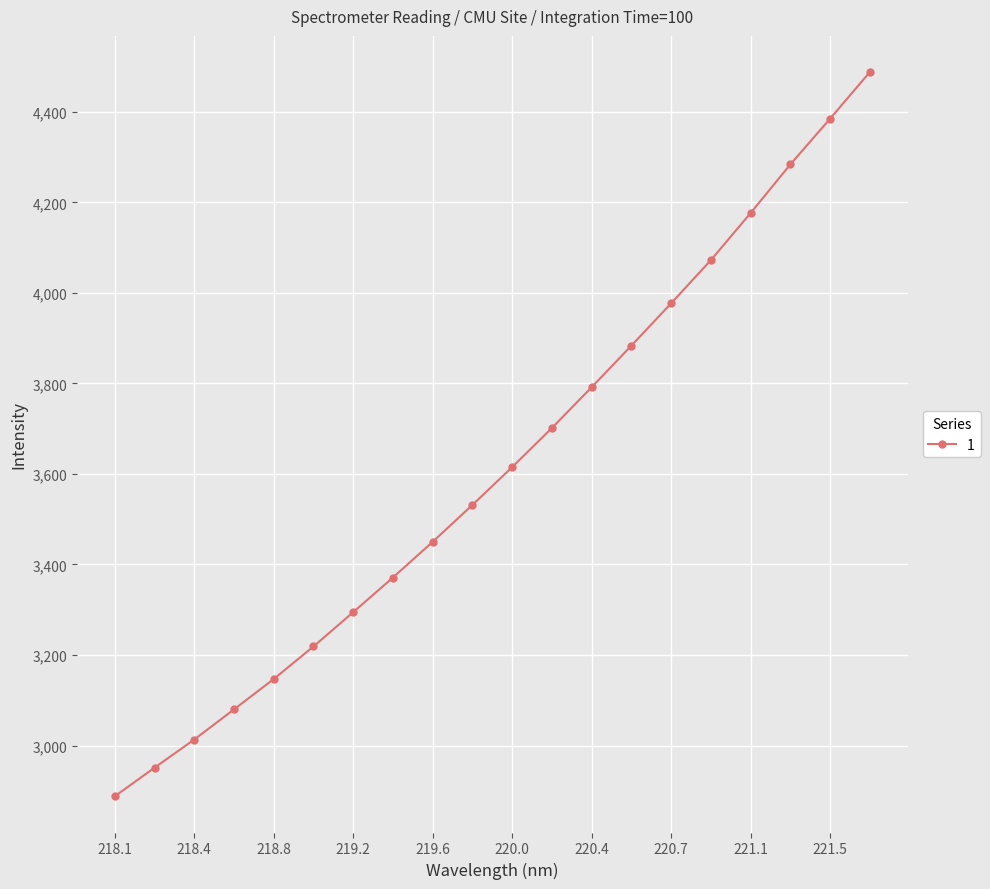

Reading right to left, transcribe all the data shown in this chart.

4488.0	4385.0	4283.9	4176.6	4072.4	3977.0	3883.6	3791.6	3701.7	3615.1	3531.6	3450.1	3371.2	3294.6	3218.8	3146.9	3079.8	3013.2	2951.0	2887.8